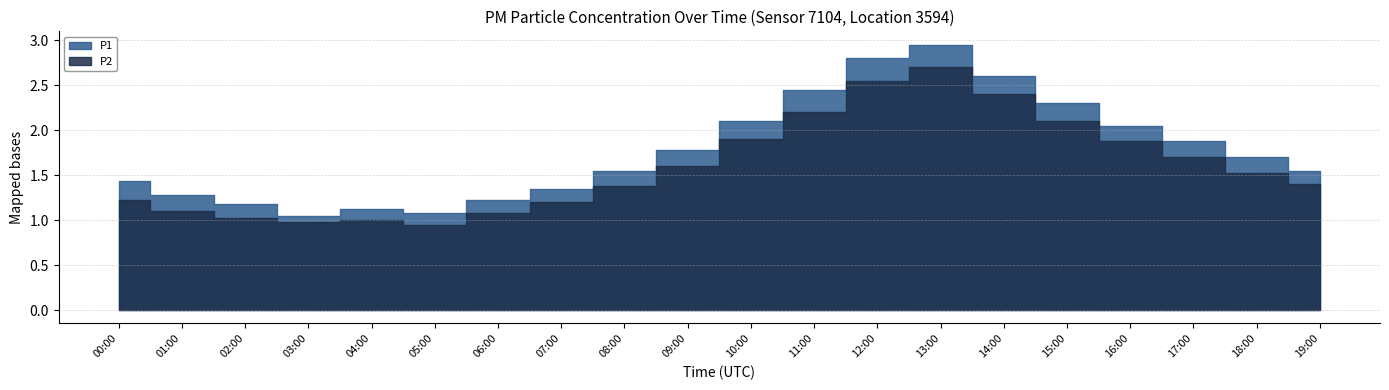

What is the total value across all series at 13:00?

5.7